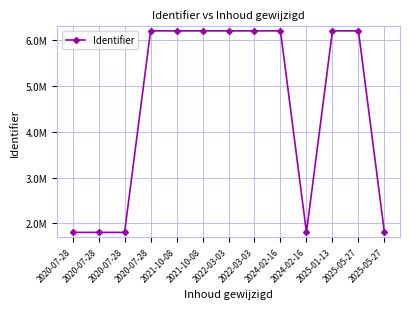

Does the chart have visible grid lines?

Yes